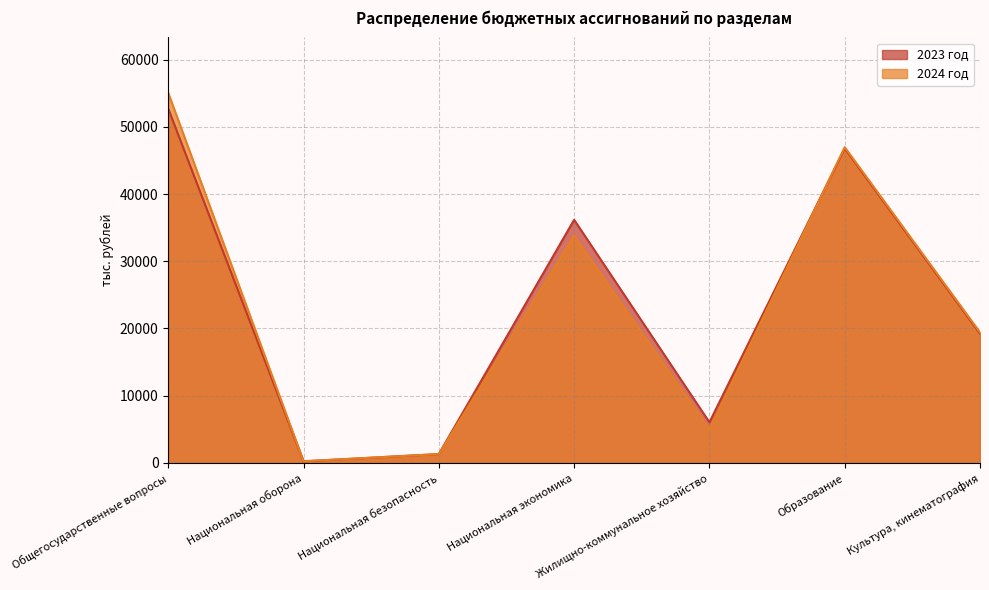

What is the minimum value for 2024 год?

247.9